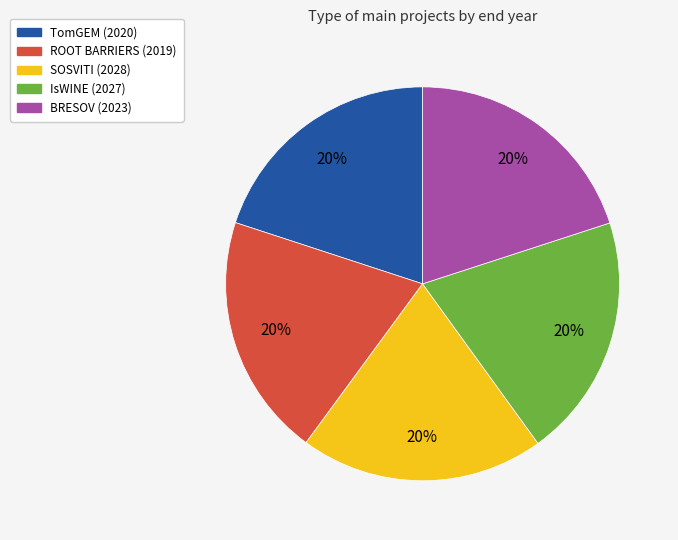

Does ROOT BARRIERS (2019) represent more than half of the total?

No